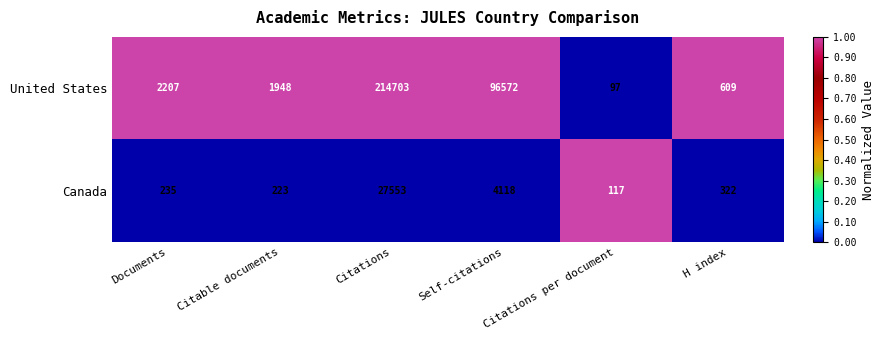

True or false: United States has a value of 96572 at Self-citations.

True